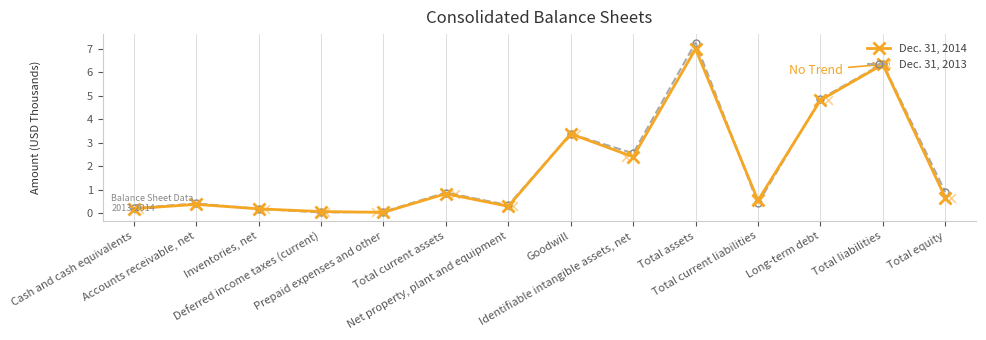

What is the total value across all series at Inventories, net?

0.4